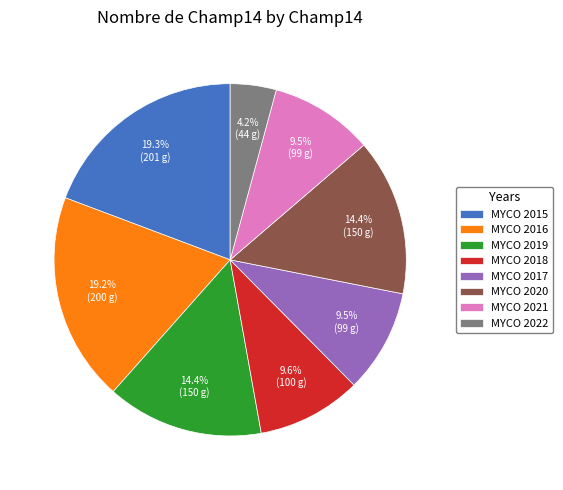

What percentage do MYCO 2022 and MYCO 2019 together represent?

18.6%